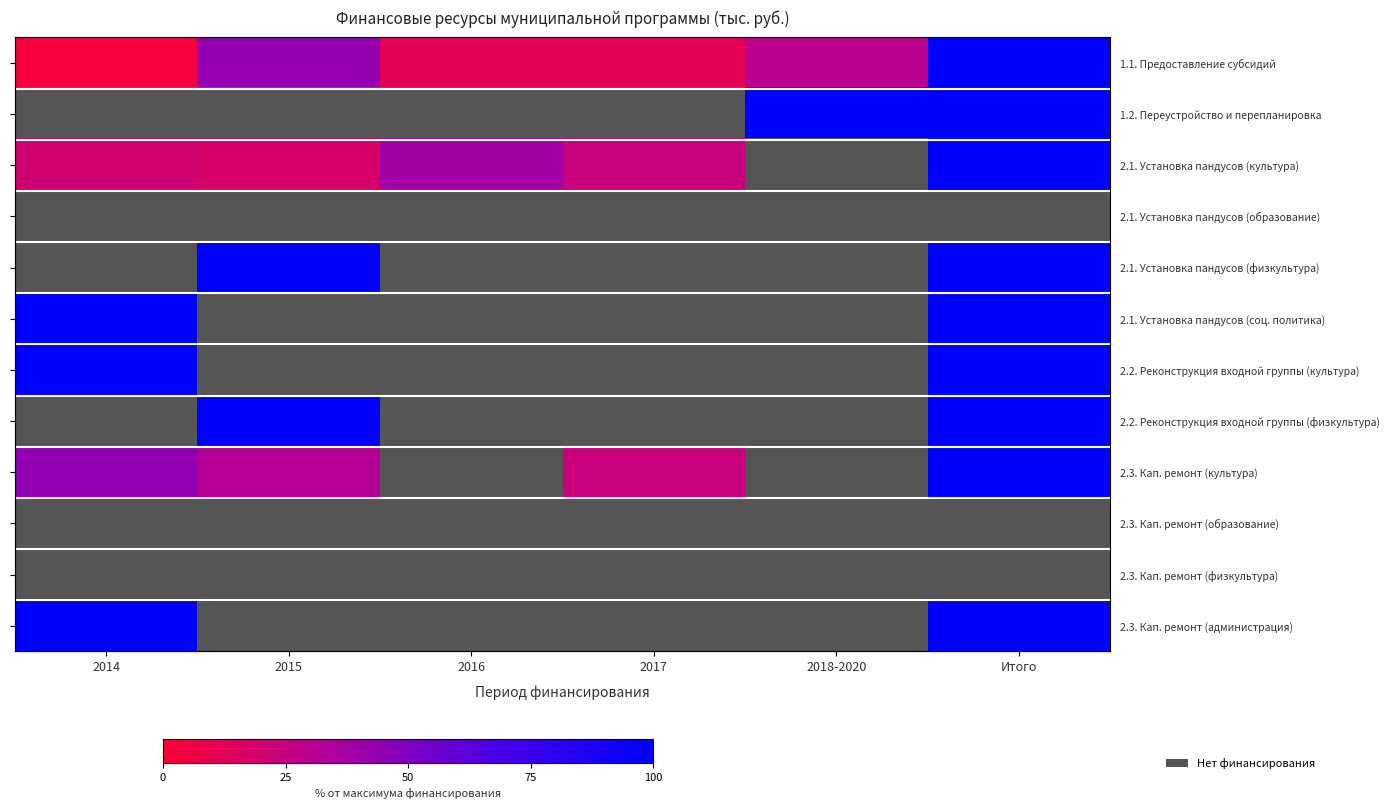

At which category is the sum across all series the highest?

Итого